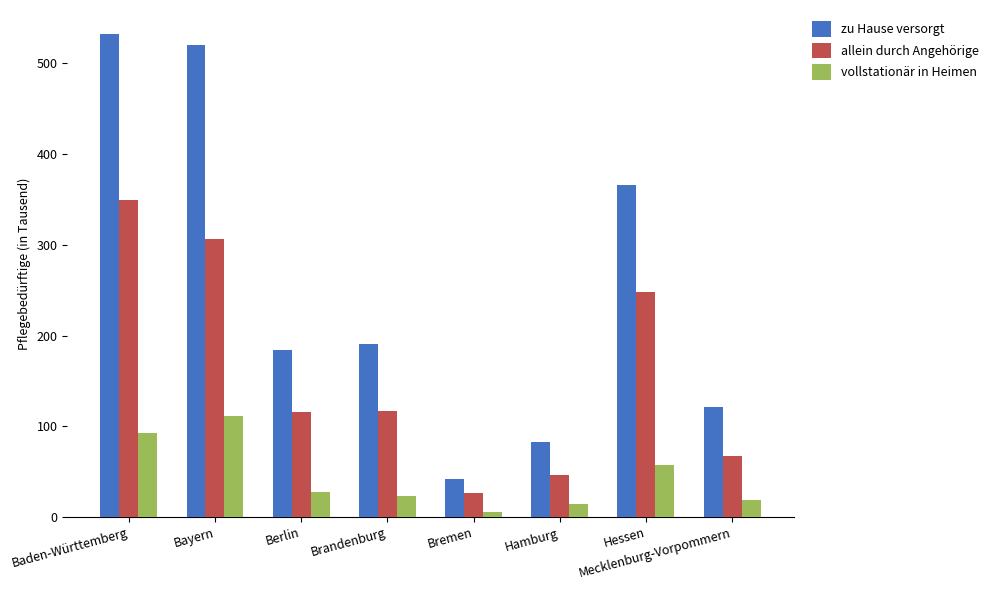

What is the sum of all zu Hause versorgt values?

2038.0